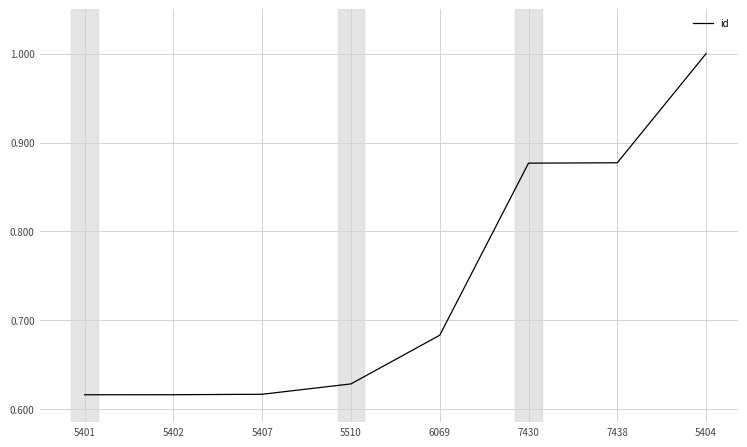

What is the maximum value shown in the chart?

1.0